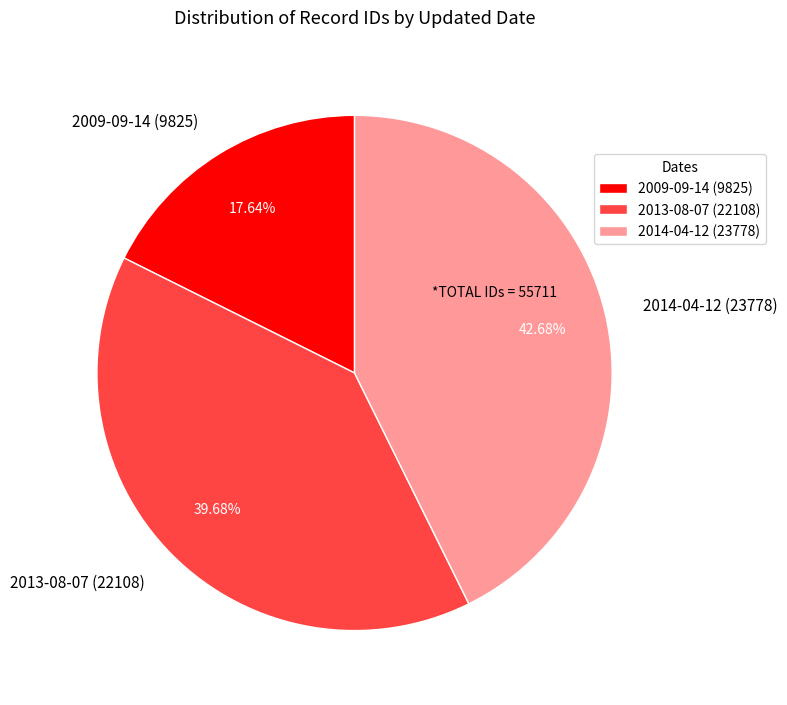

What is the smallest slice in the pie chart?

2009-09-14